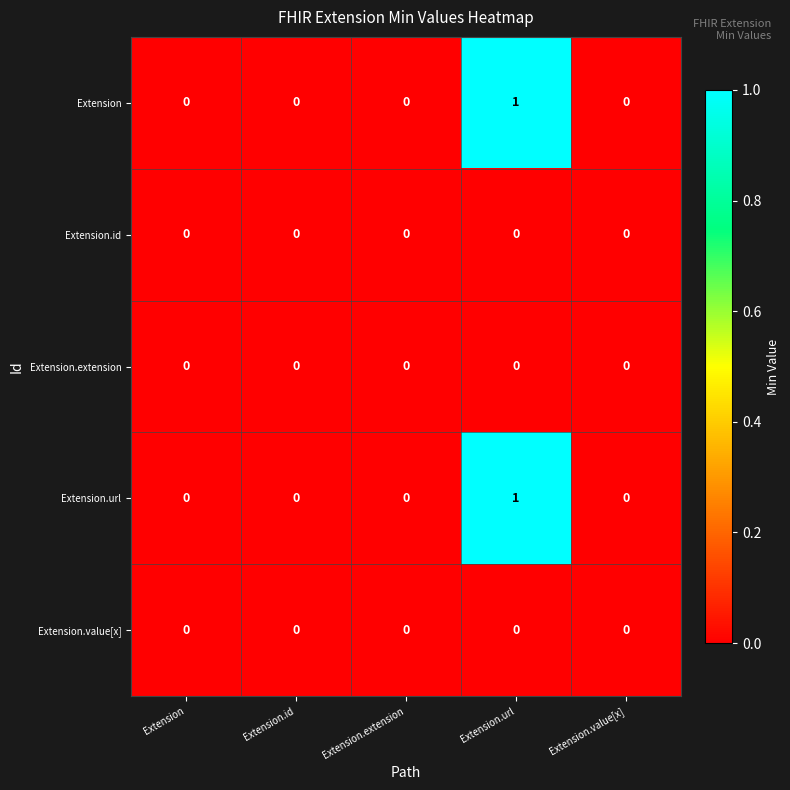

Count the Extension.url values in the range 0 to 1.

5